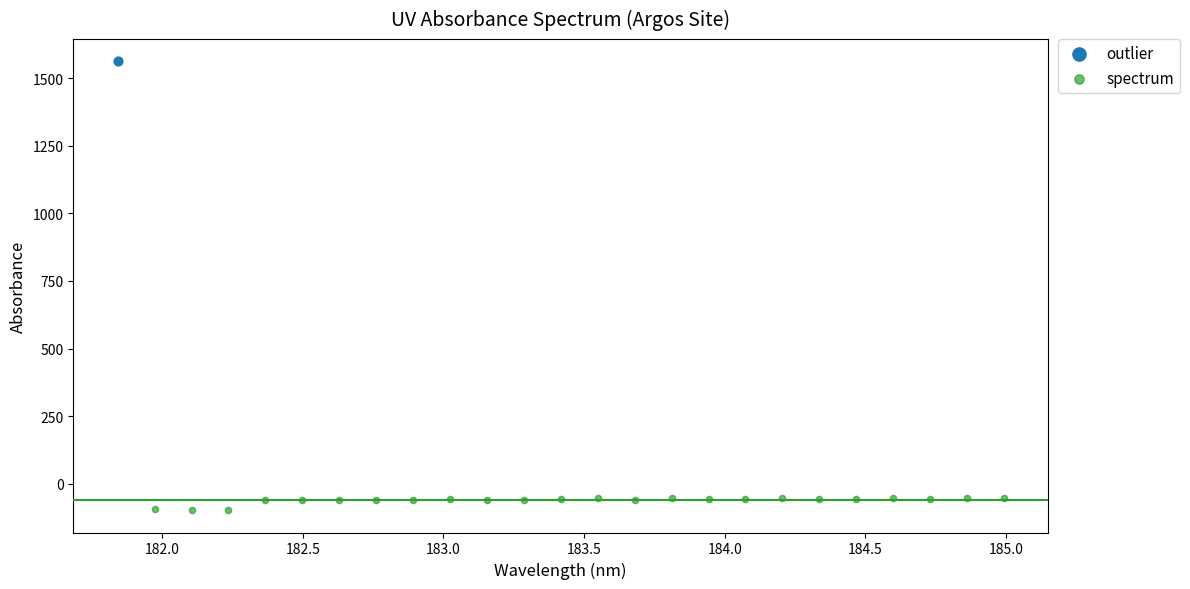

What are all the series names shown in the legend?

outlier, spectrum